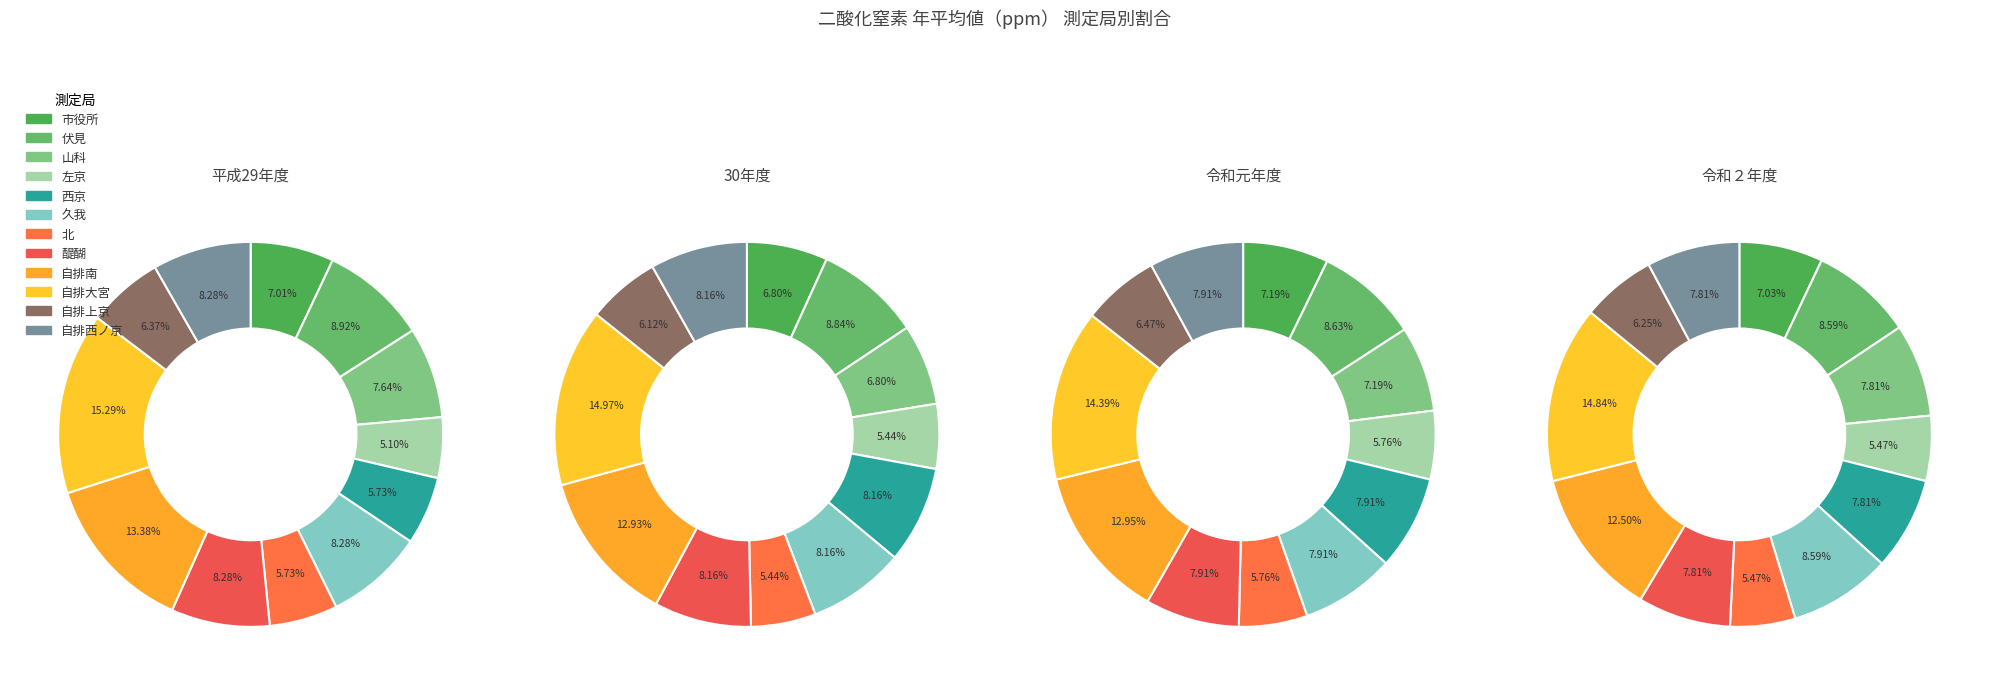

To the nearest percent, what is the difference between the 醍醐 and 自排上京 slice percentages?

2%